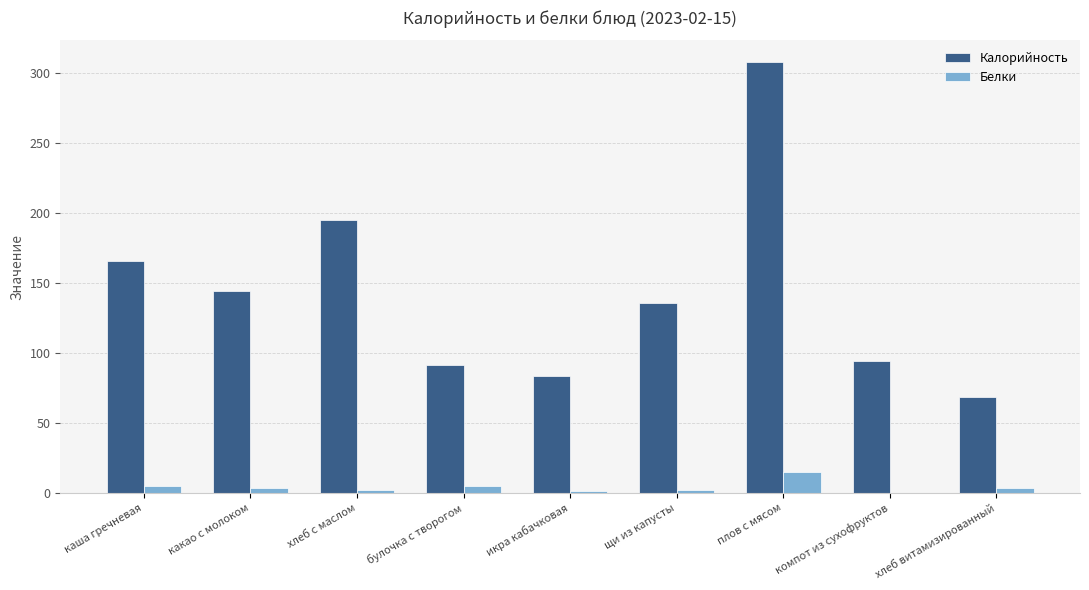

What is the average value of the Белки series?

4.1